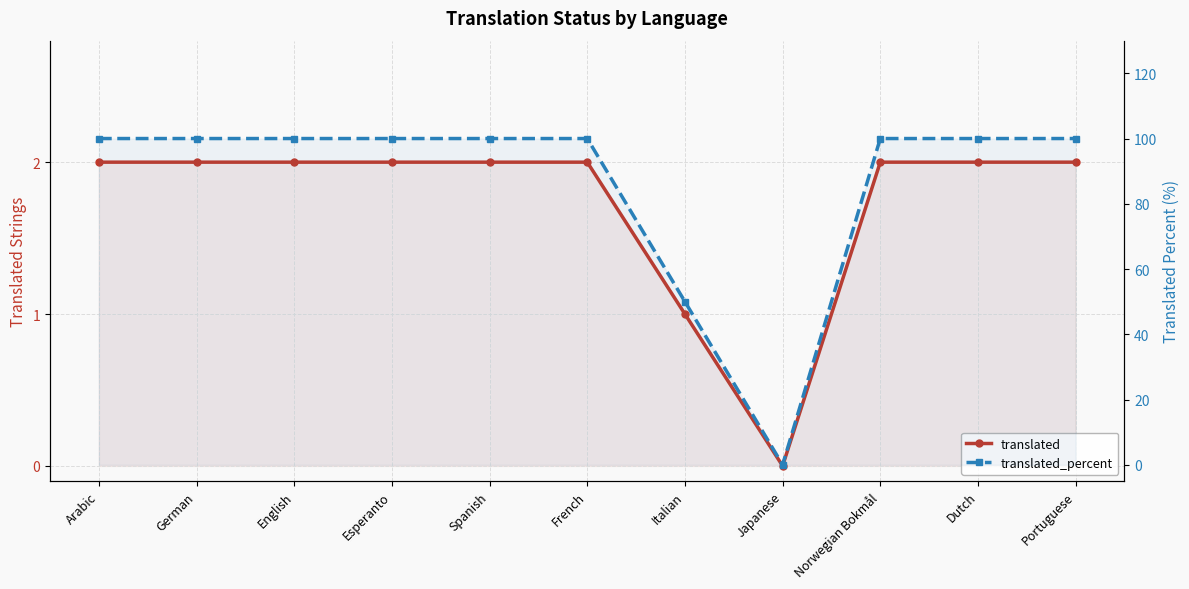

Which series has the widest spread of values?

translated_percent